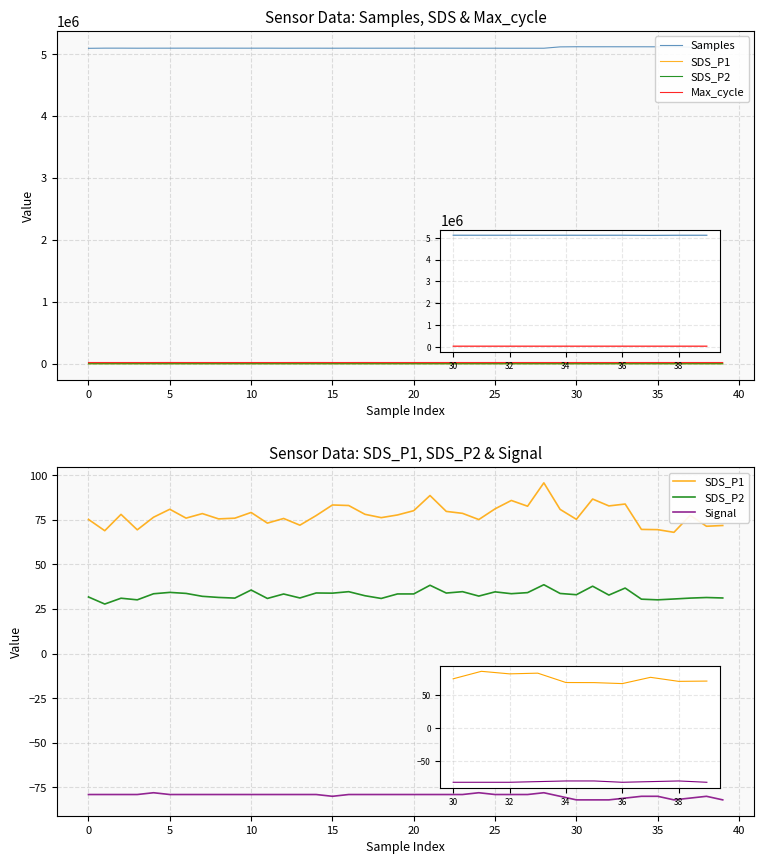

True or false: Samples and Signal cross at least once.

False